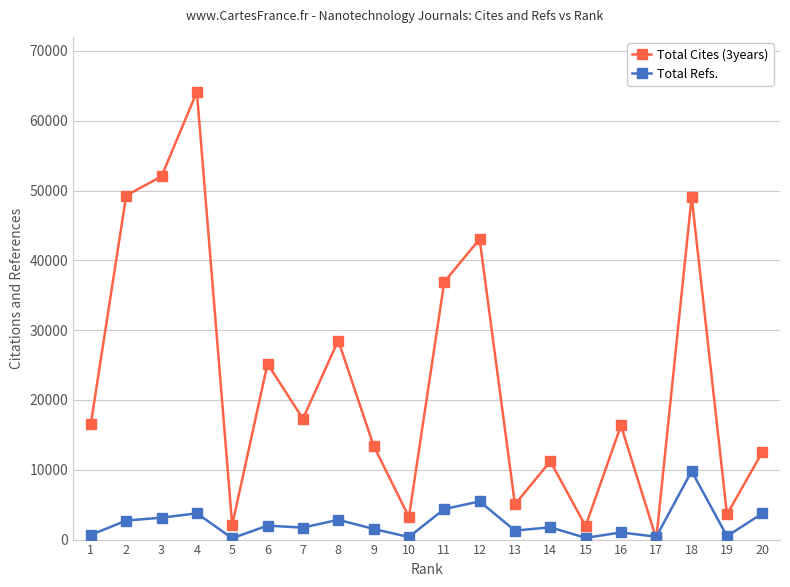

What is the value of the Total Refs. point at the 15th from the left?

251